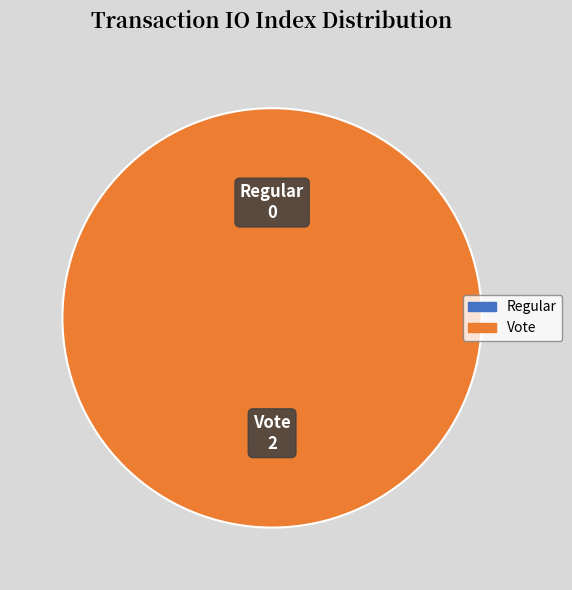

Count the number of slices in the pie.

2